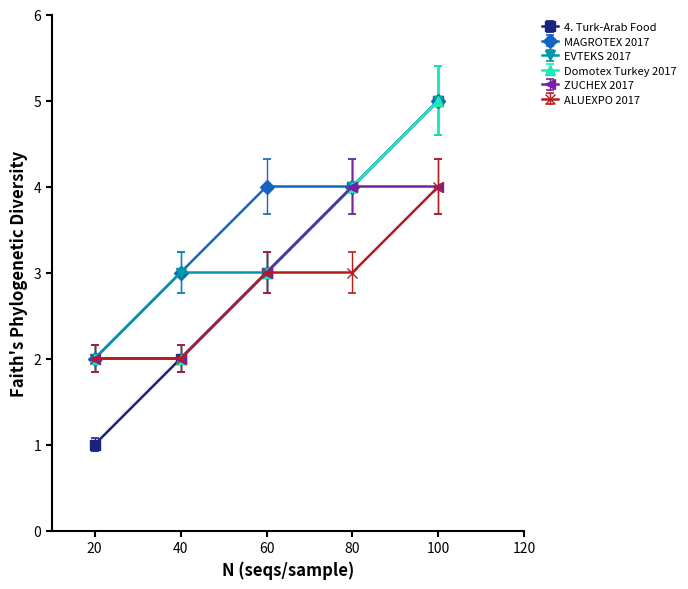

At which category does the chart reach its peak across all series?

100